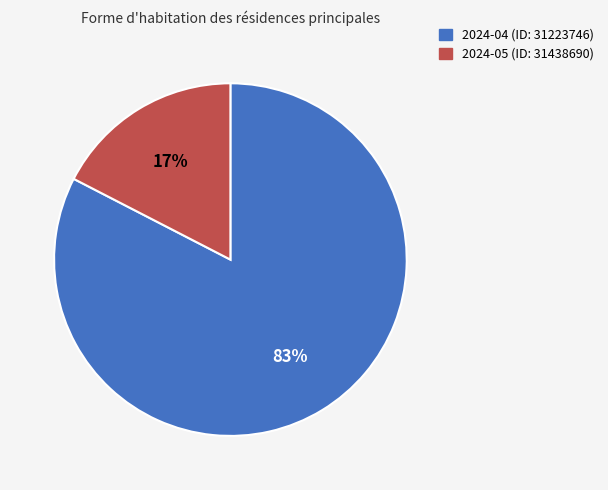

Does any single category account for the majority?

Yes